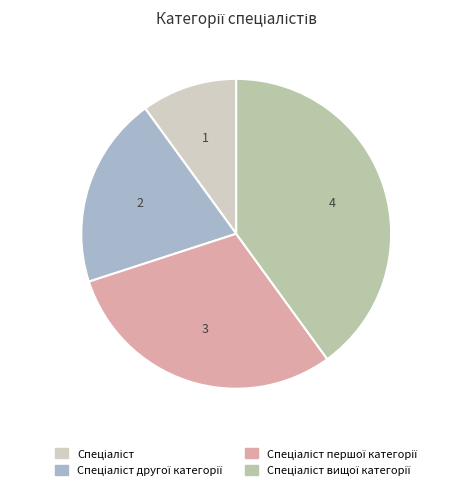

Is there any slice that represents more than half of the pie?

No